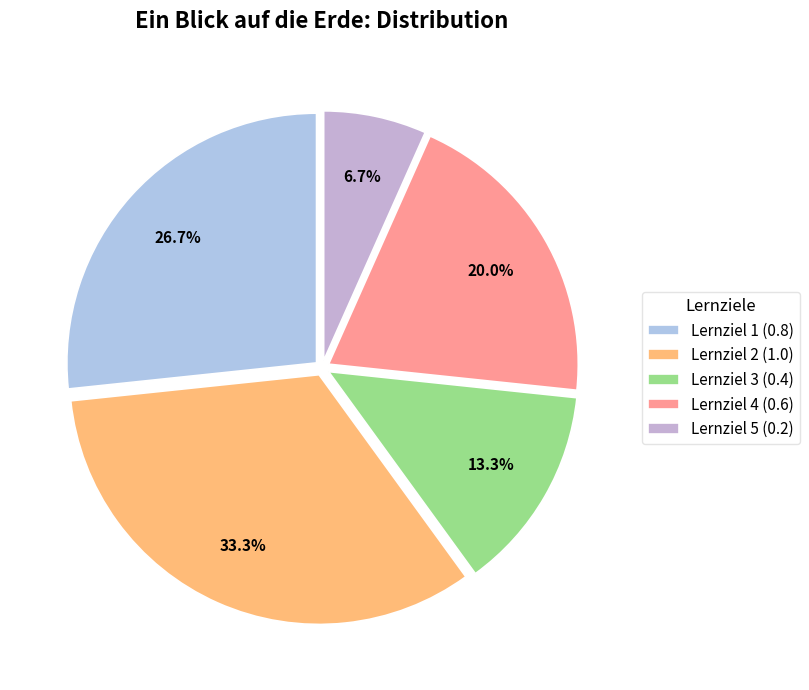

Is Lernziel 3 the majority of the pie?

No